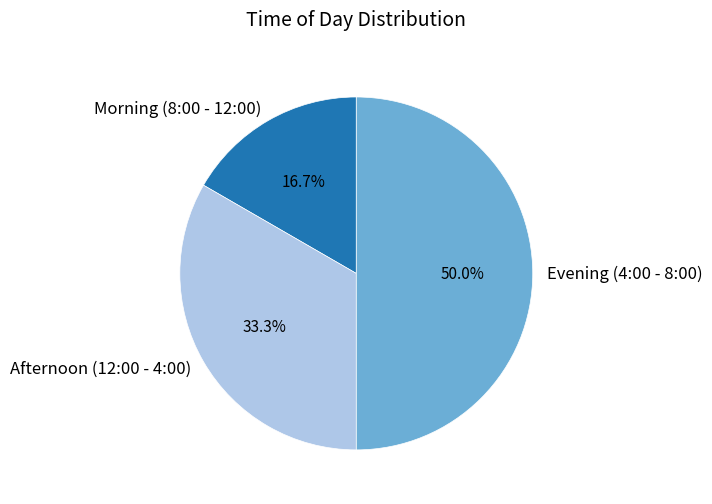

What is the largest slice in the pie chart?

Evening (4:00 - 8:00)